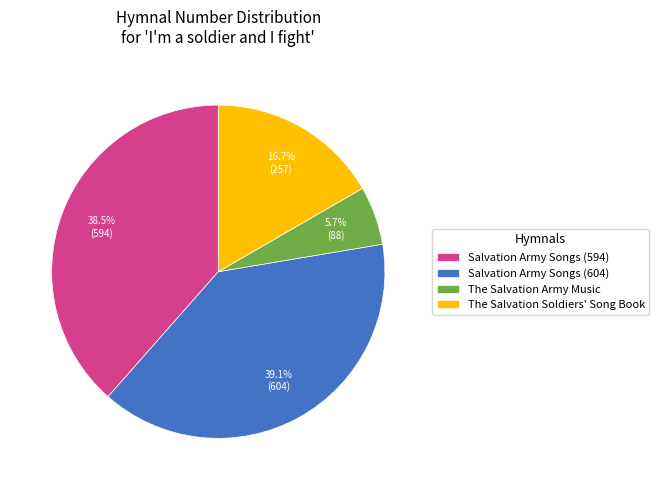

Is there any slice that represents more than half of the pie?

No